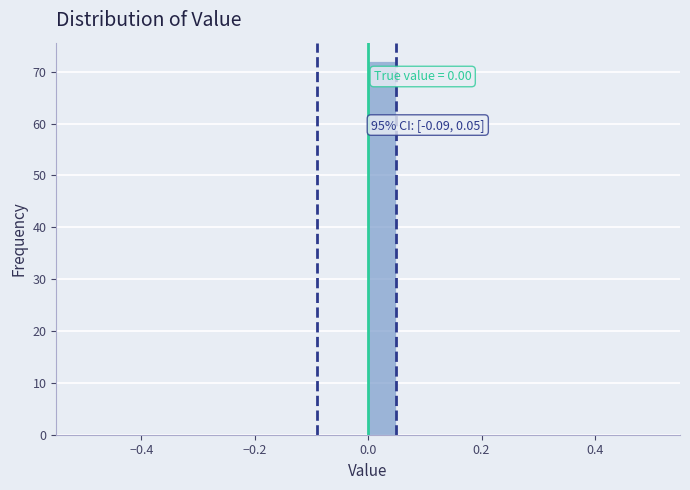

Around what value on the x-axis is the tallest bar? Give the approximate position of its centre, as read against the axis.

0.02